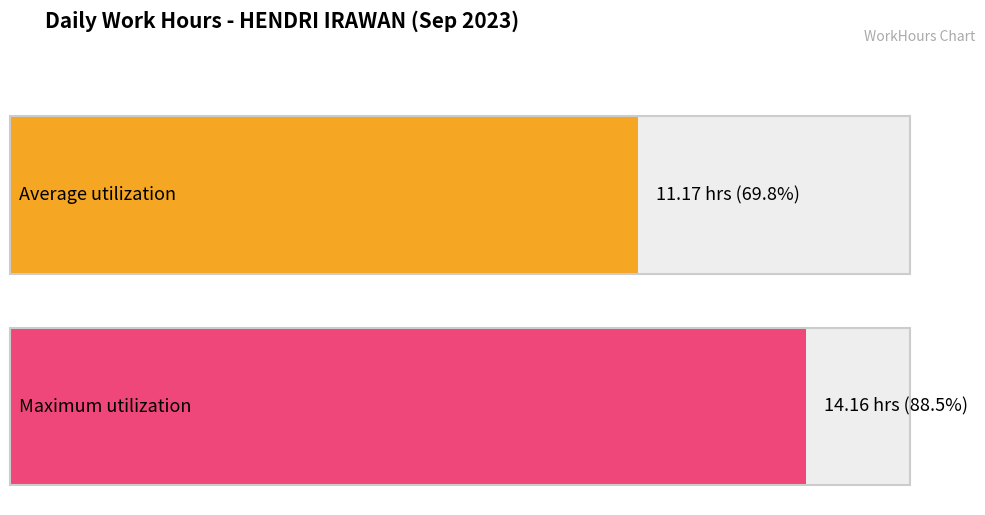

Does the chart contain stacked bars?

No